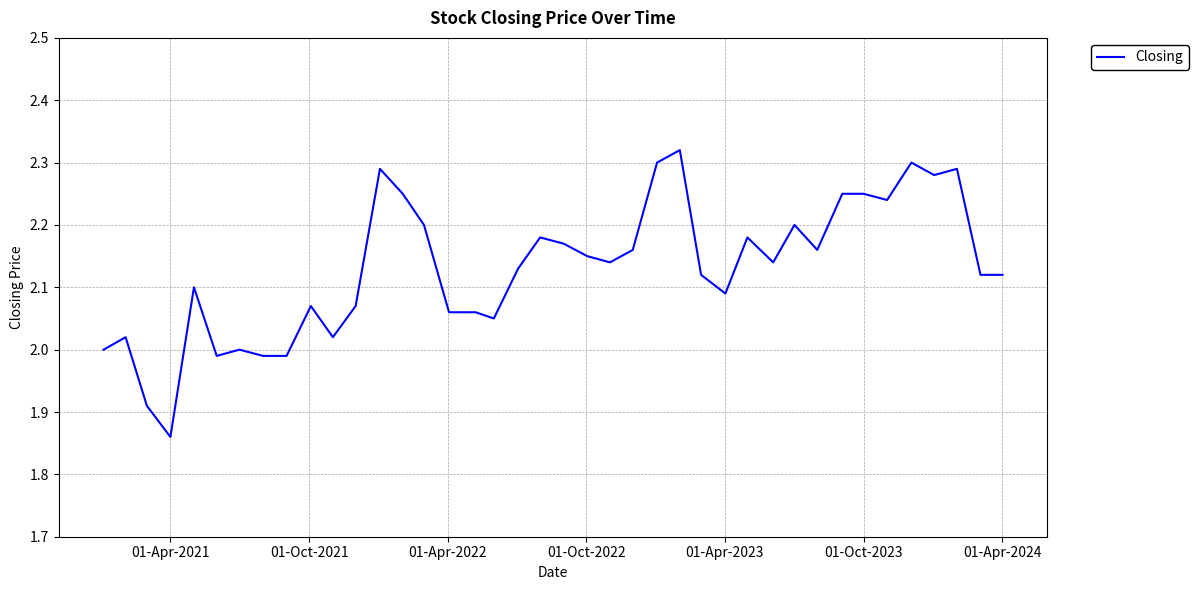

True or false: the data shows 1.0 at 01-Apr-2024.

False